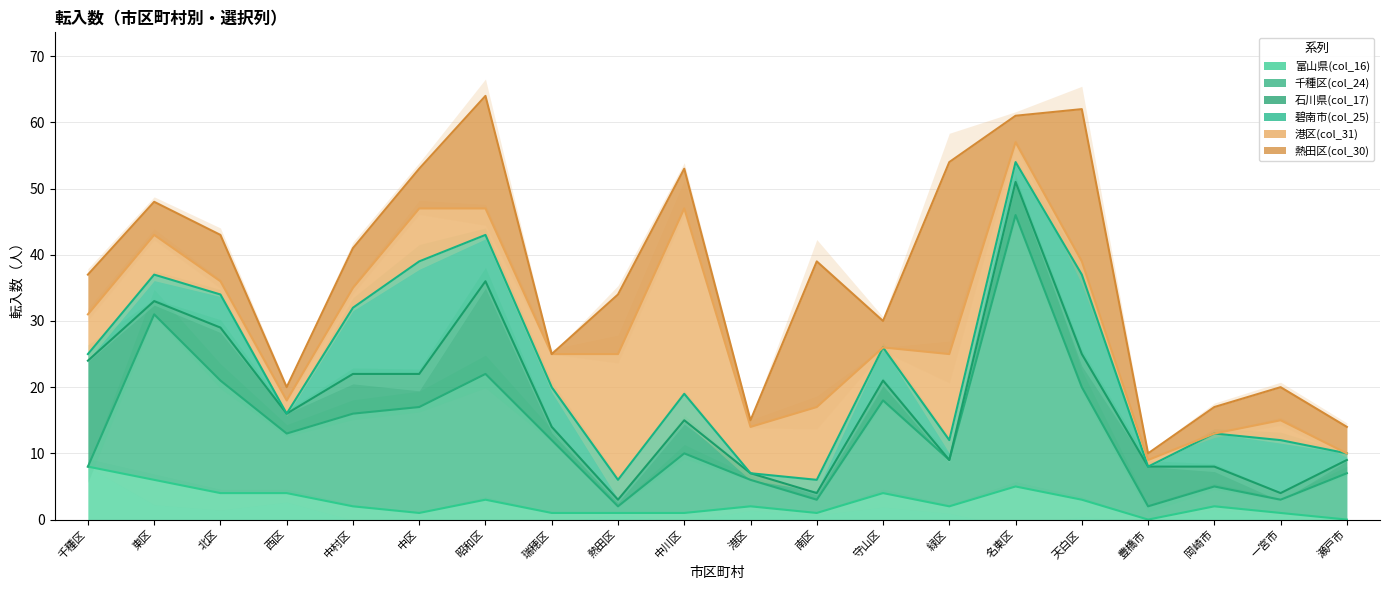

What is the difference between the 熱田区(col_30) values at 昭和区 and 中区?

11